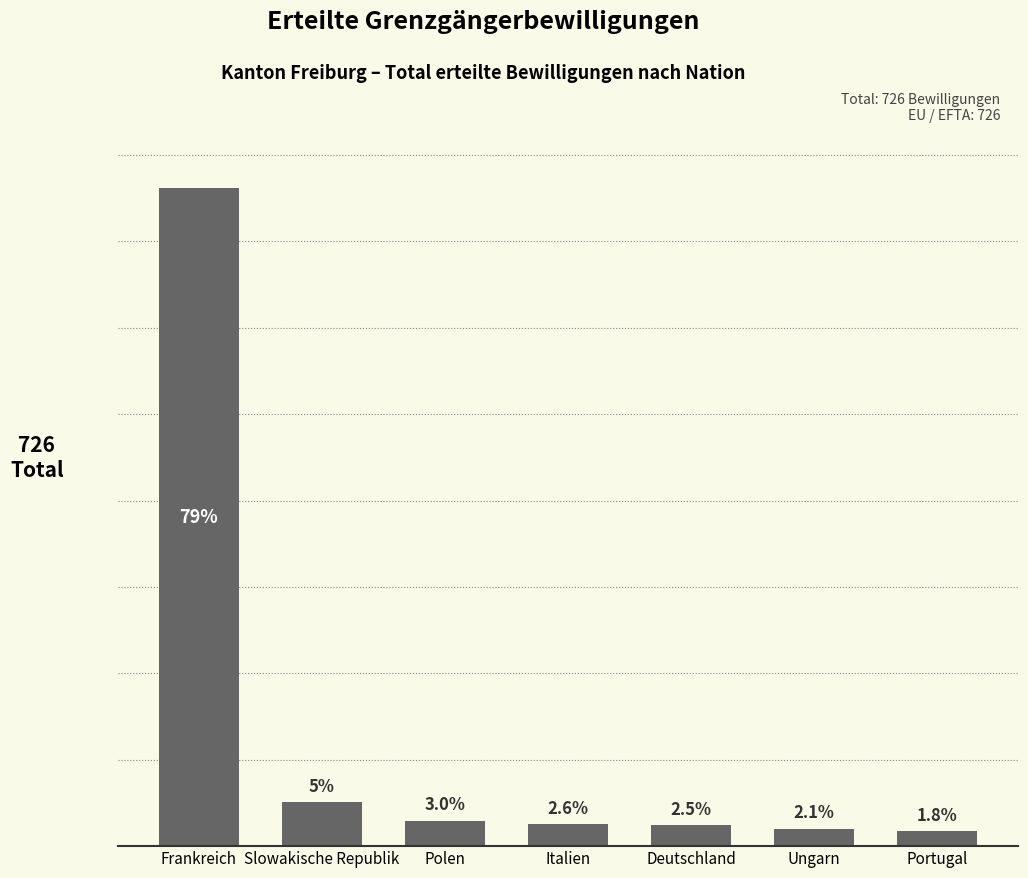

Reading left to right, what are all the values shown in this chart?

571	38	22	19	18	15	13